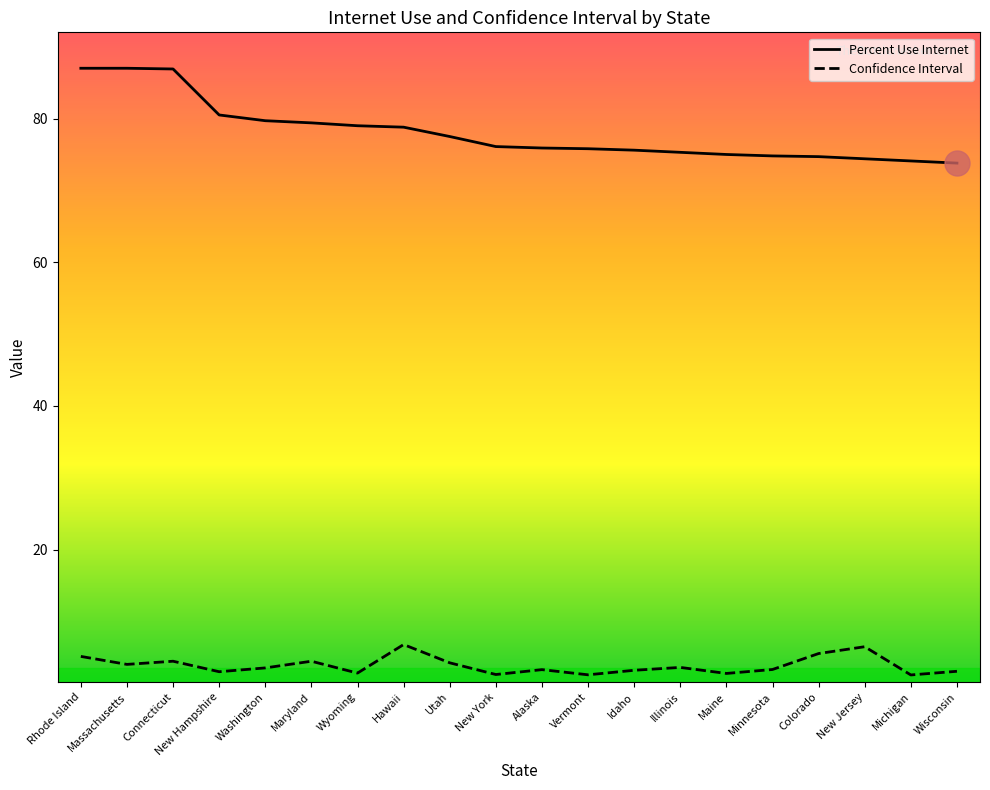

What position from the right is New Jersey?

3